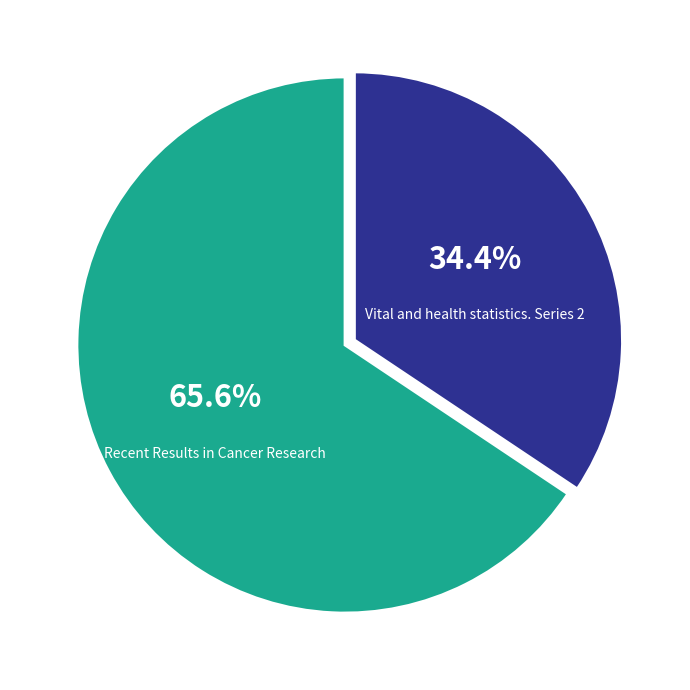

To the nearest percent, what is the difference between the largest and smallest slice percentages?

31%